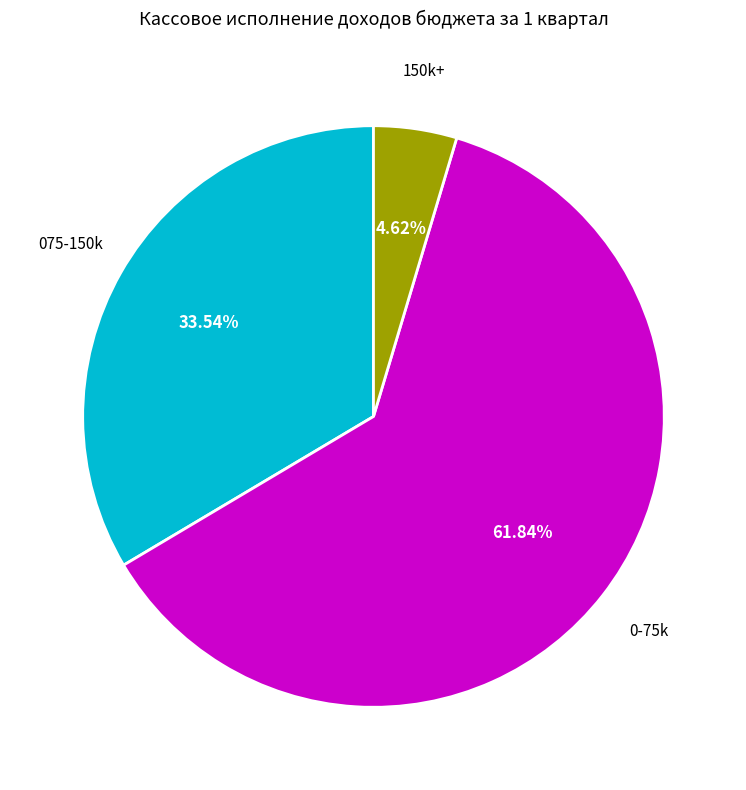

Is there any slice that represents more than half of the pie?

Yes